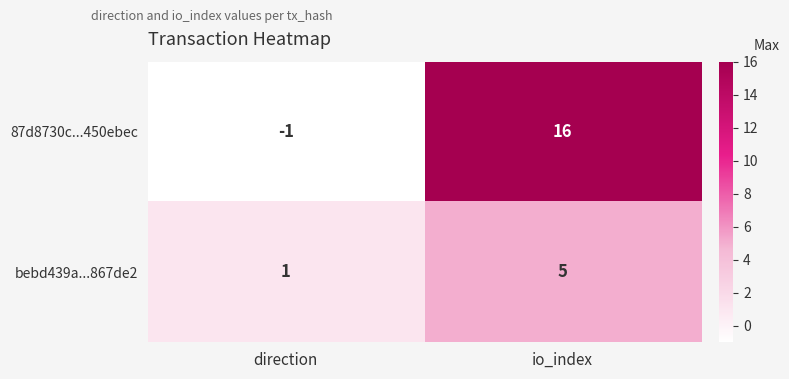

At which category is the sum across all series the highest?

io_index